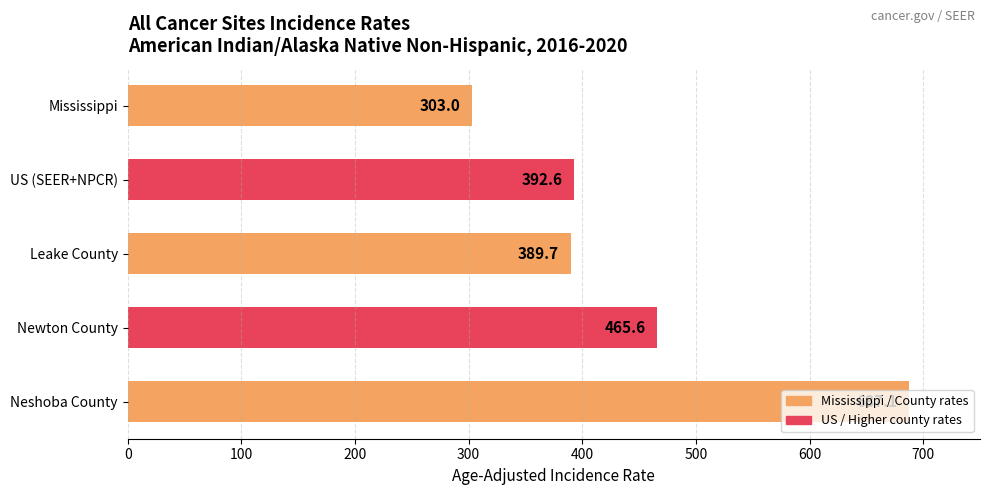

Which label corresponds to the largest value in the chart?

Neshoba County